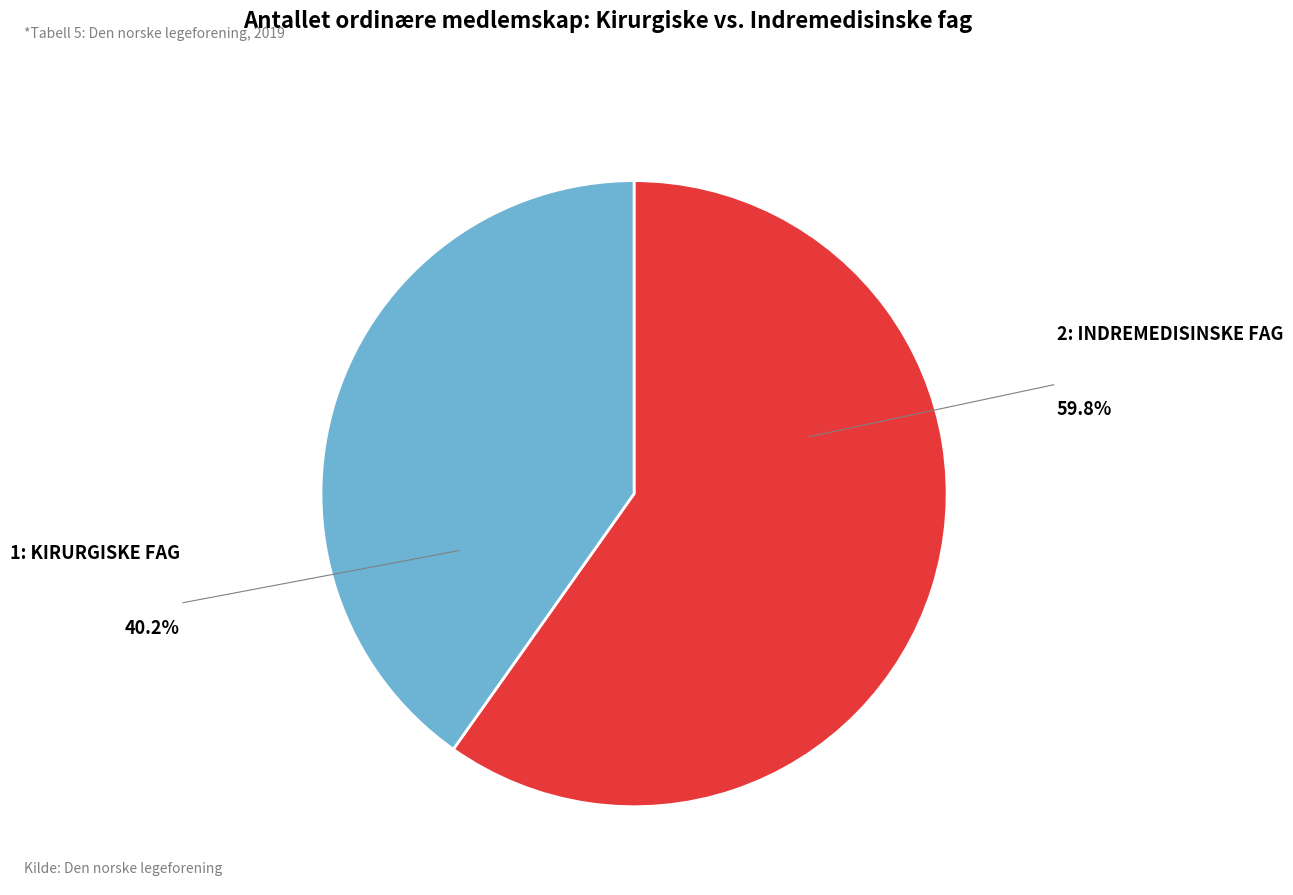

Is there a majority slice in this chart?

Yes